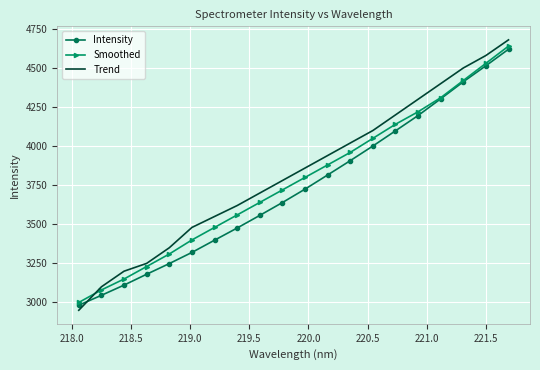

What is the minimum value for Intensity?

2982.5